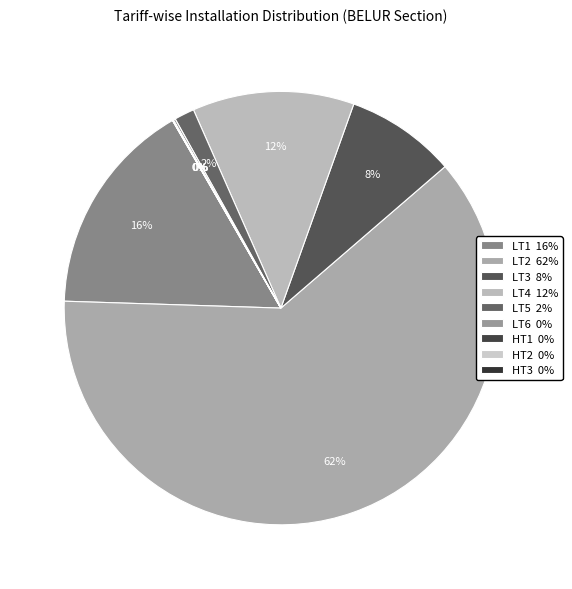

What percentage is the LT5 slice, to the nearest percent?

2%